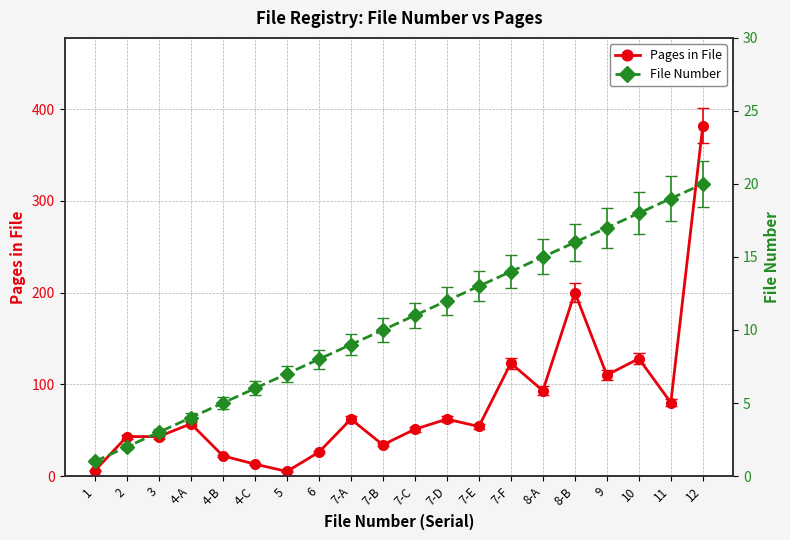

Where is File Number nearest to the value 10?

7-B